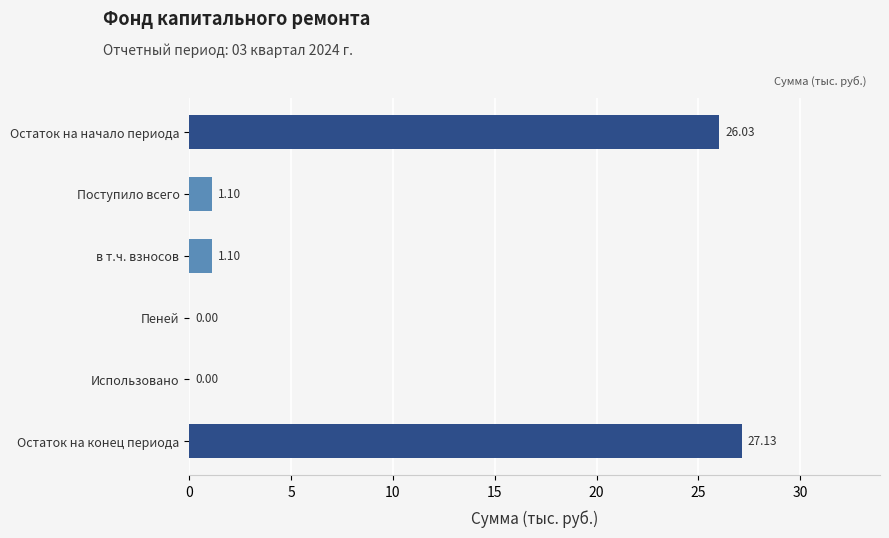

Are the bars grouped side by side (vs. stacked)?

No